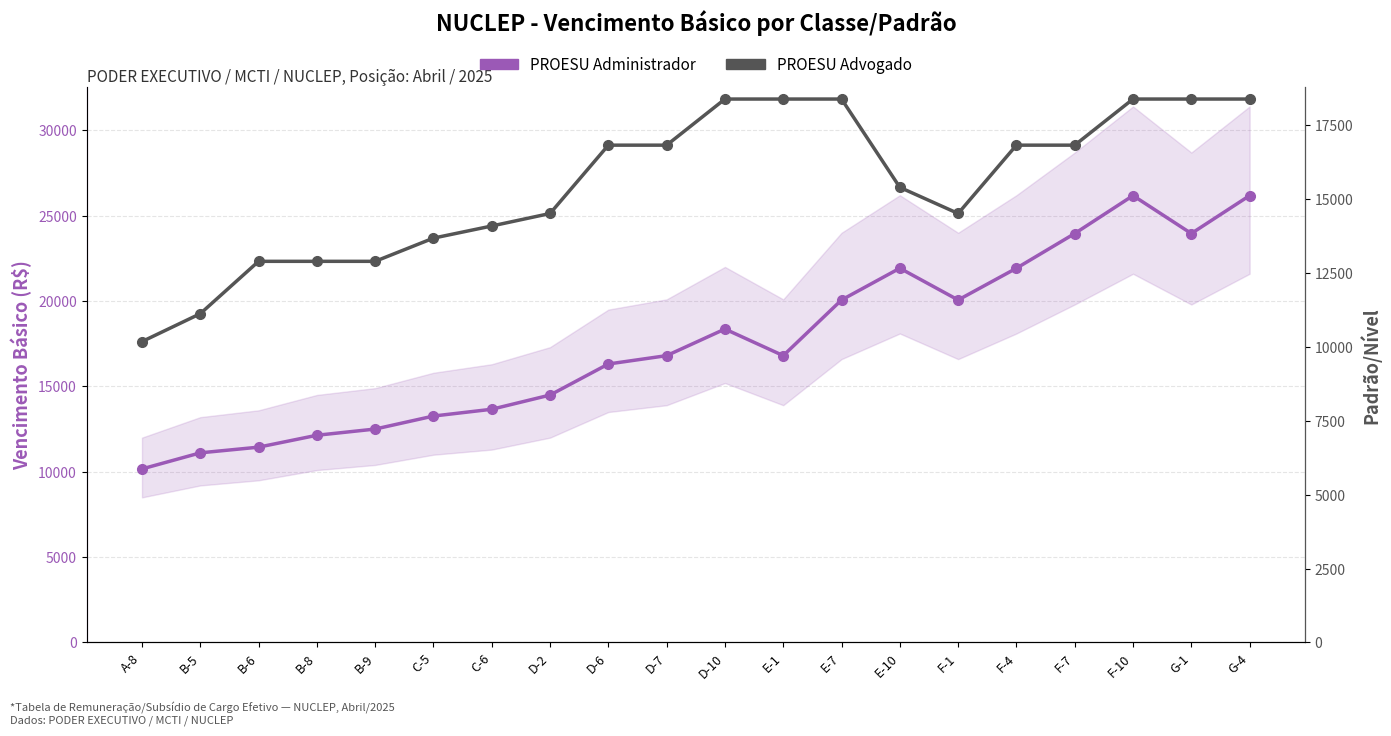

At how many categories does at least one series exceed 22653?

4